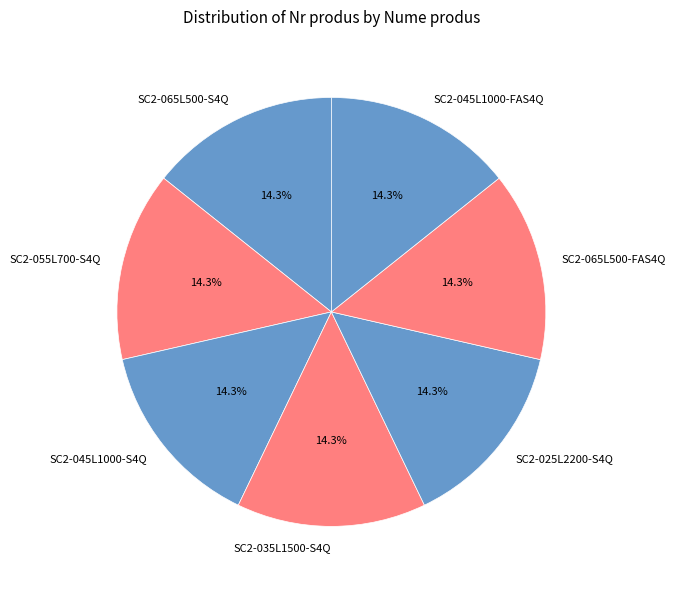

Is the sum of SC2-065L500-S4Q and SC2-035L1500-S4Q greater than half?

No